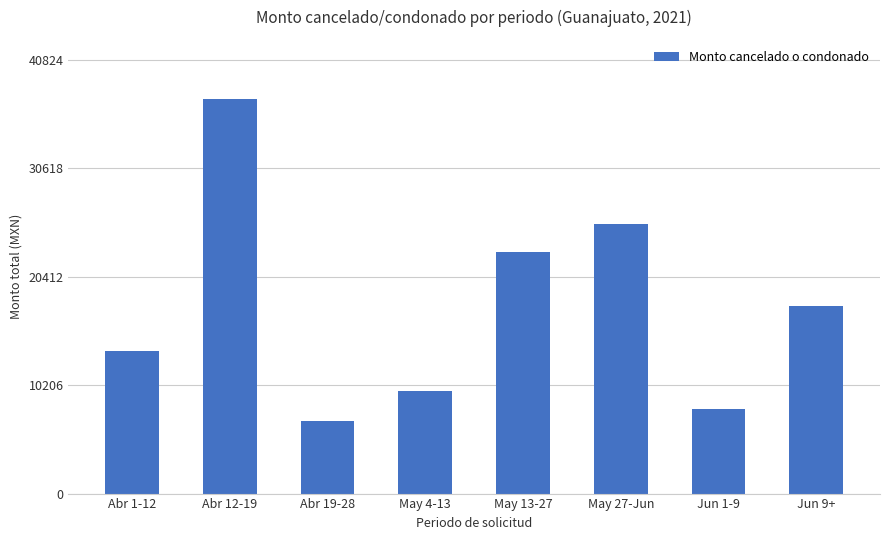

Does the chart contain stacked bars?

No